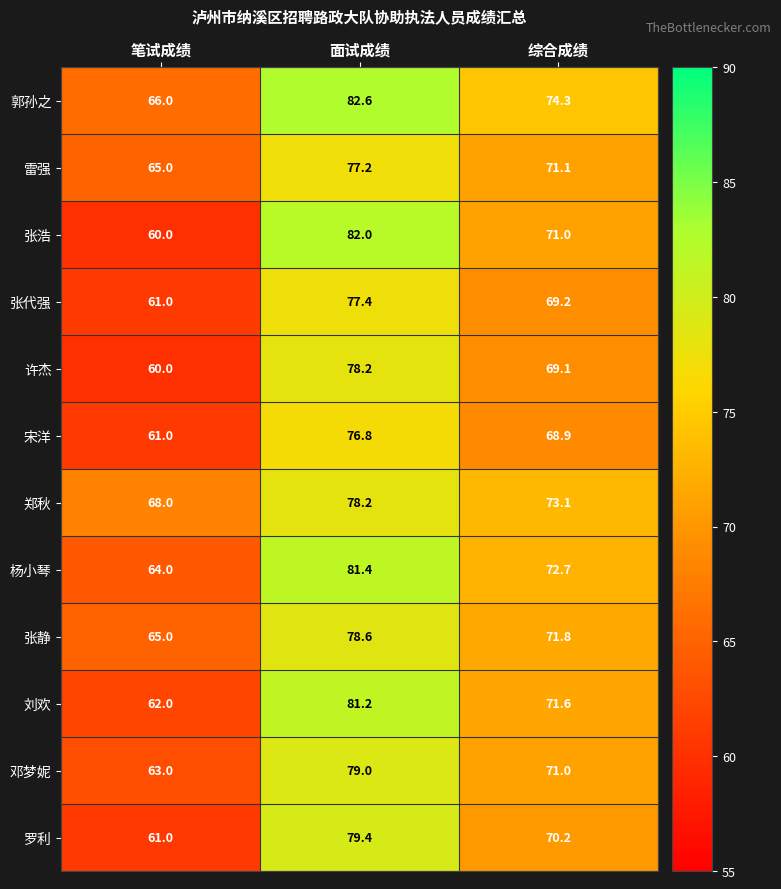

What is the average value of the 张静 series?

71.8